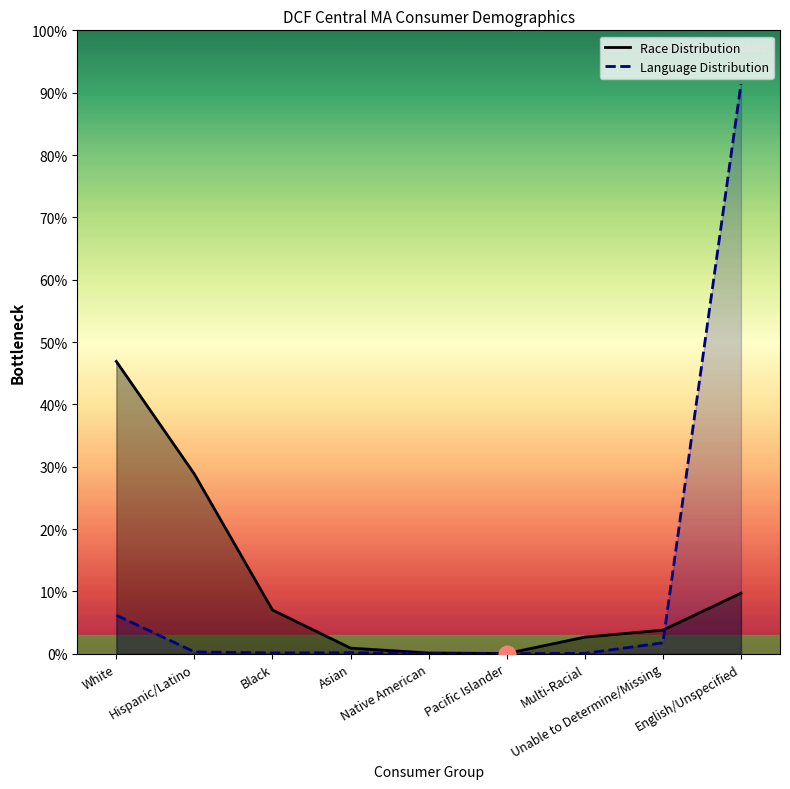

What is the greatest value displayed?

91.4